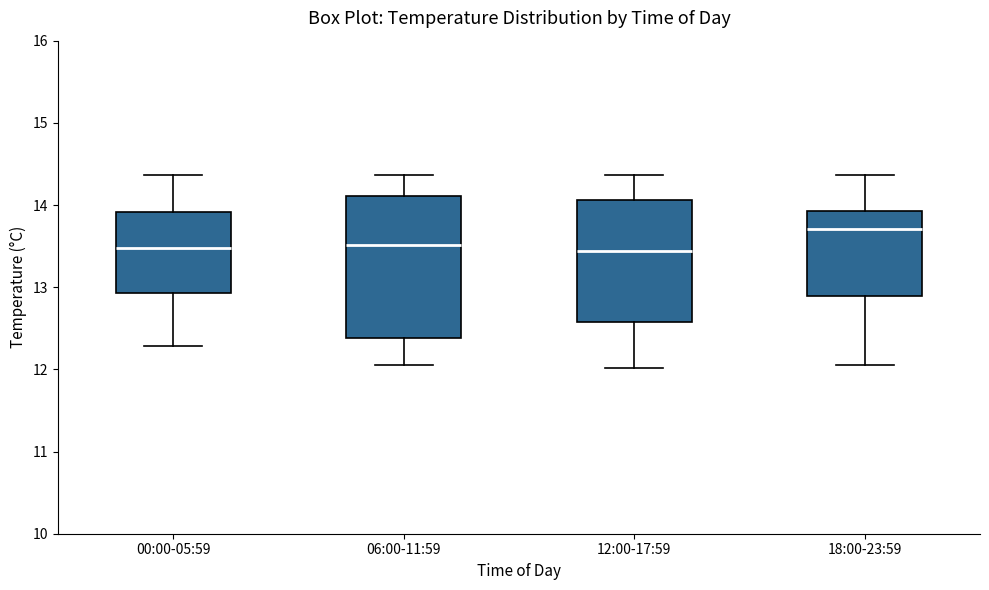

Reading left to right, transcribe this box plot: for each box, give where its median line is, the range the box spans, and where its two whiskers end, as read against the y-axis. The values are not printed on the chart, so give them approximately, as read against the axis.

00:00-05:59: median 13.5, box 12.9 to 13.9, whiskers 12.3 to 14.4
06:00-11:59: median 13.5, box 12.4 to 14.1, whiskers 12.1 to 14.4
12:00-17:59: median 13.4, box 12.6 to 14.1, whiskers 12.0 to 14.4
18:00-23:59: median 13.7, box 12.9 to 13.9, whiskers 12.1 to 14.4